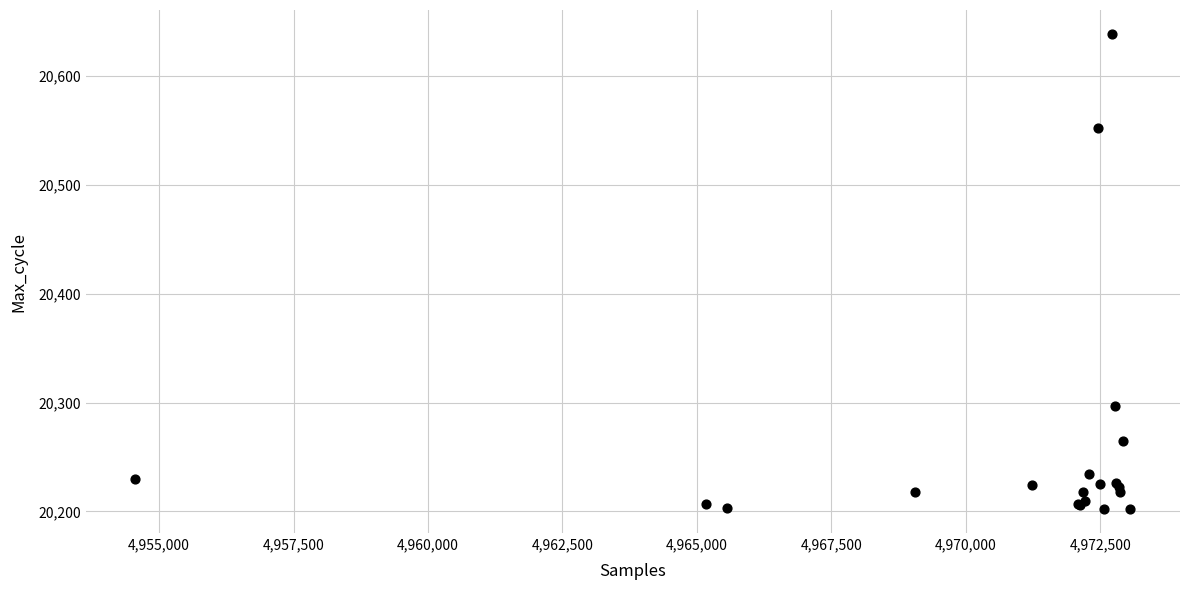

What Y value in the scatter plot is closest to 20420?

20297